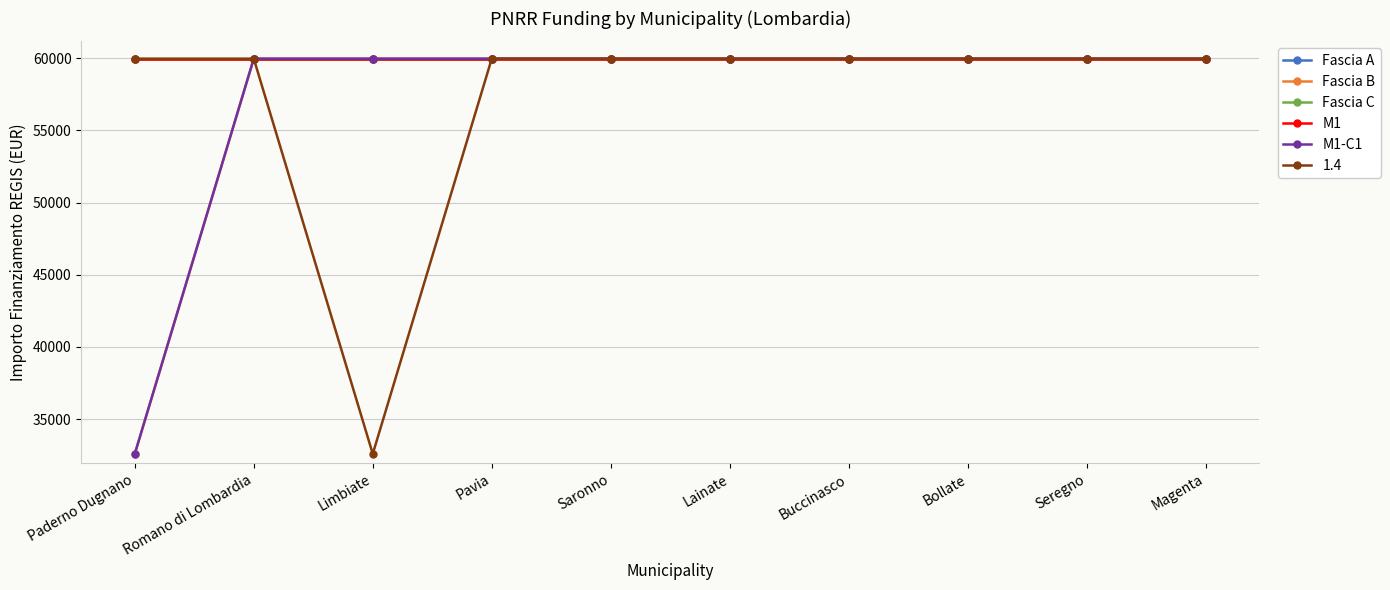

Which series changed the most between Pavia and Bollate?

Fascia A